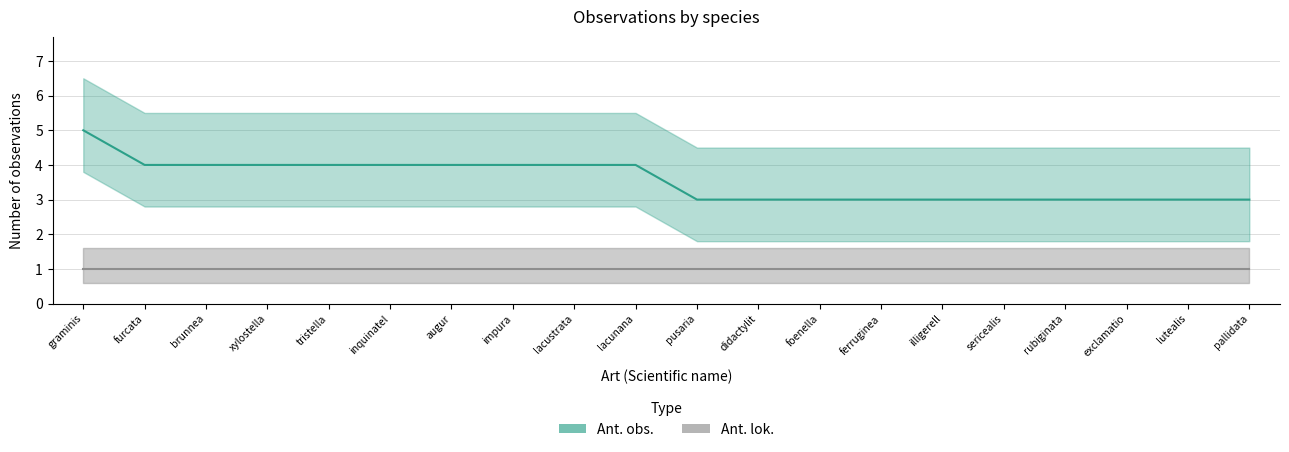

True or false: Ant. lok. has more than 2 interior local peaks.

False